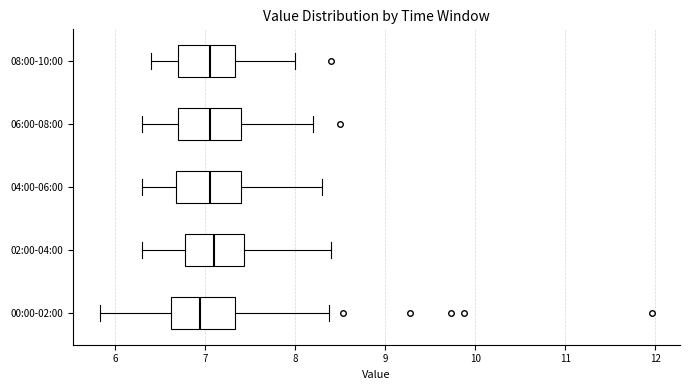

Reading bottom to top, read every box against the x-axis: the position of its median line, the range the box covers, and the ends of its whiskers. The values are not printed on the chart, so give them approximately, as read against the axis.

00:00-02:00: median 6.9, box 6.6 to 7.3, whiskers 5.8 to 8.4
02:00-04:00: median 7.1, box 6.8 to 7.4, whiskers 6.3 to 8.4
04:00-06:00: median 7.1, box 6.7 to 7.4, whiskers 6.3 to 8.3
06:00-08:00: median 7.1, box 6.7 to 7.4, whiskers 6.3 to 8.2
08:00-10:00: median 7.1, box 6.7 to 7.3, whiskers 6.4 to 8.0